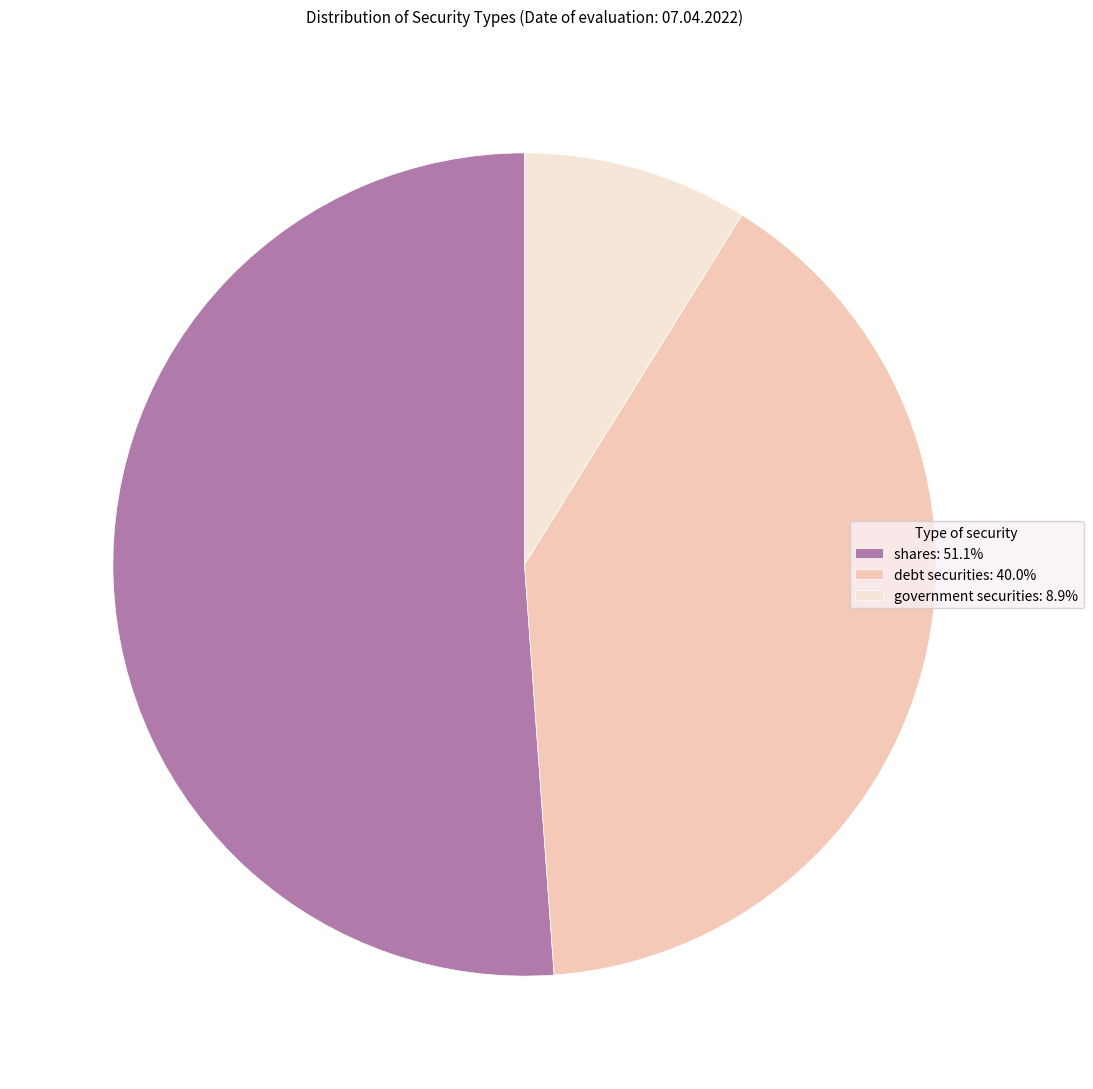

Is it true that shares is 63% of the pie?

False